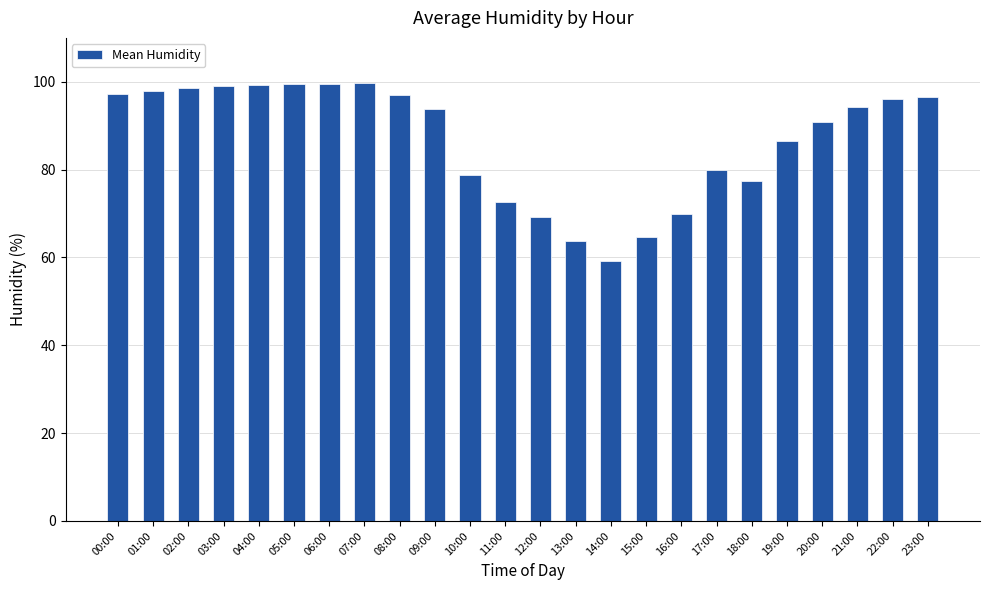

What is the label of the 15th bar from the left?

14:00